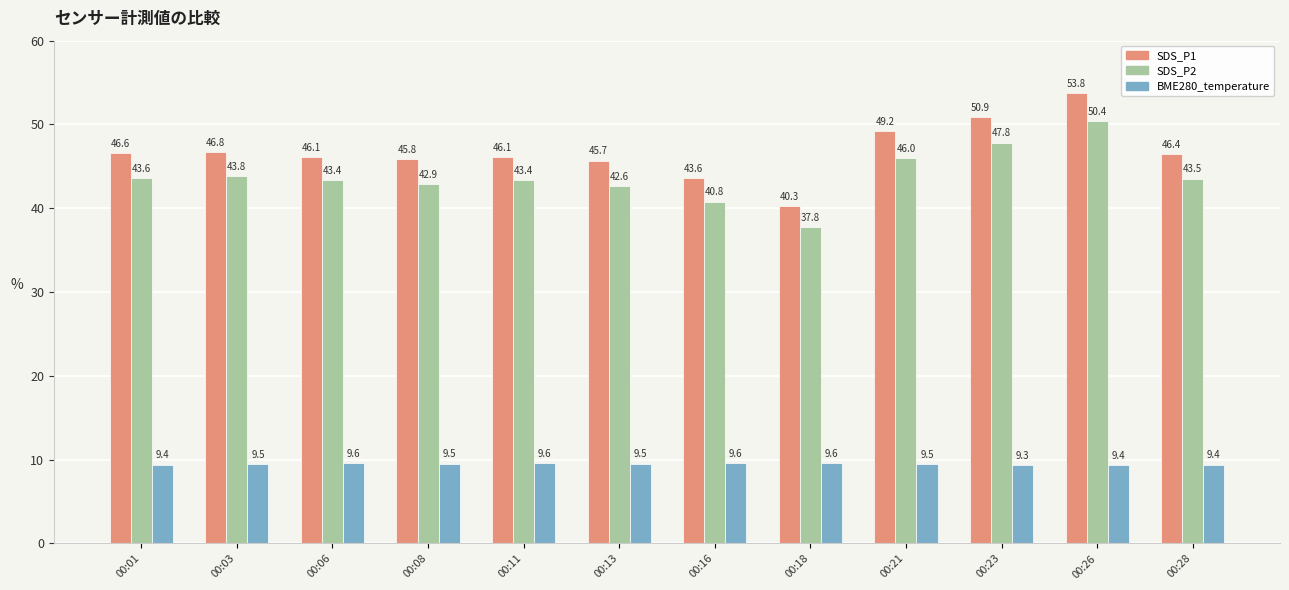

What is the spread (max minus min) of values at 00:08?

36.3